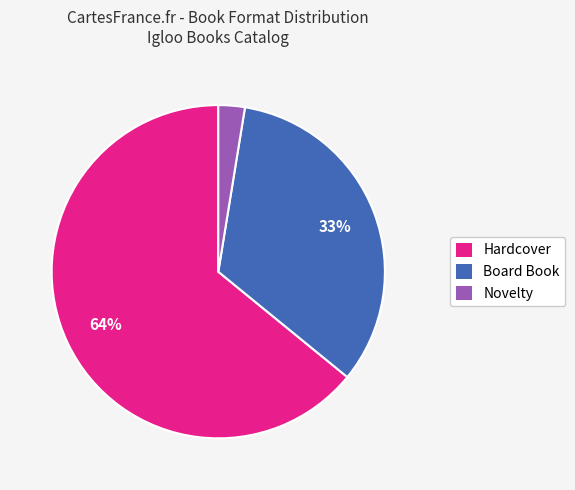

To the nearest percent, what portion does Novelty represent?

3%